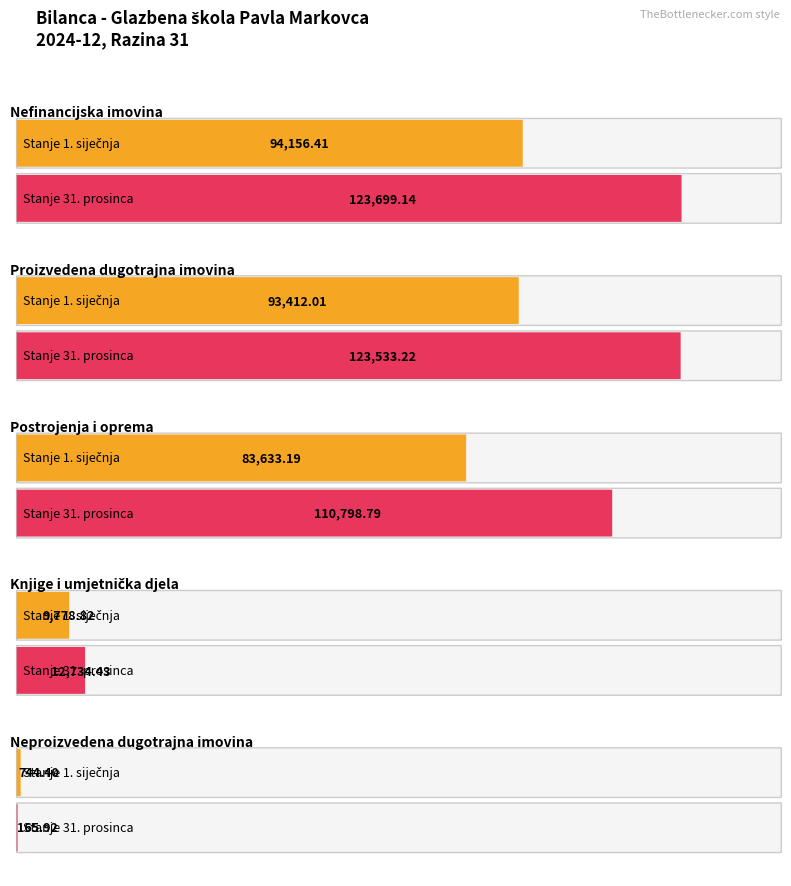

What are all the series names shown in the legend?

Stanje 1. siječnja, Stanje 31. prosinca